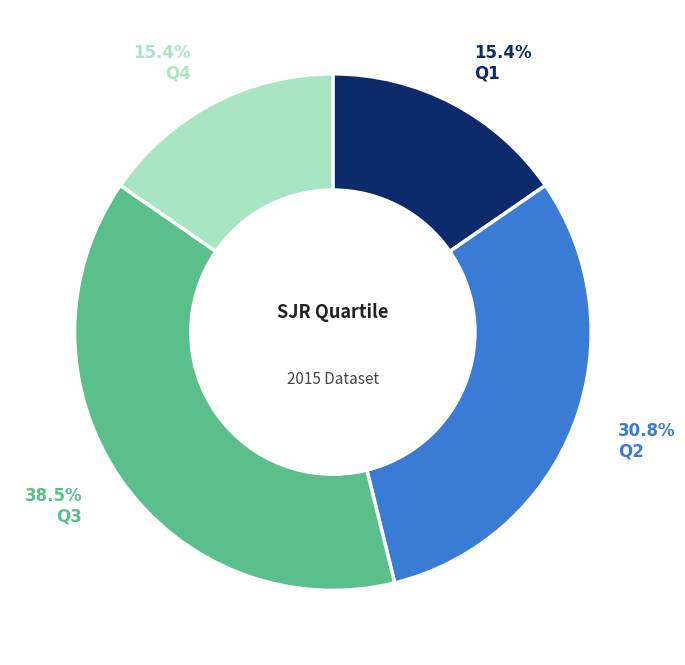

How many segments does this pie chart have?

4